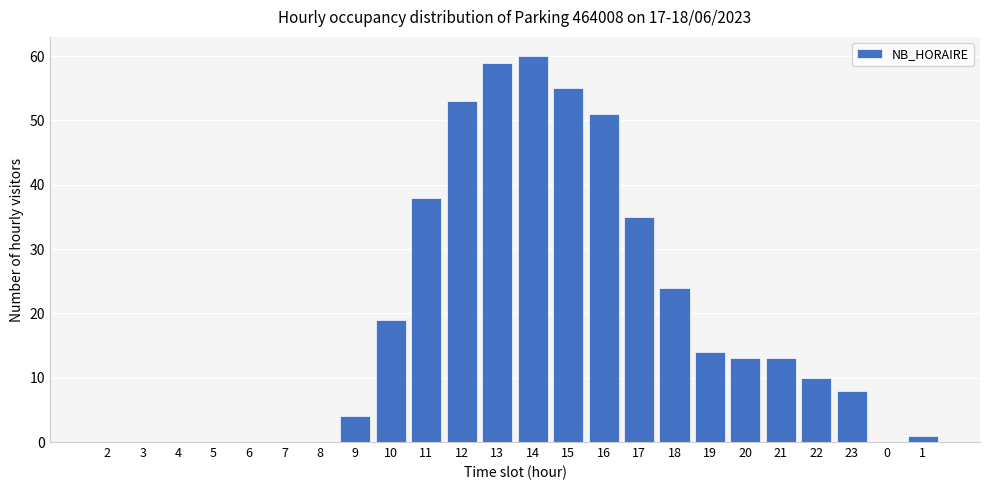

What is the change in value from 4 to 22?

+10